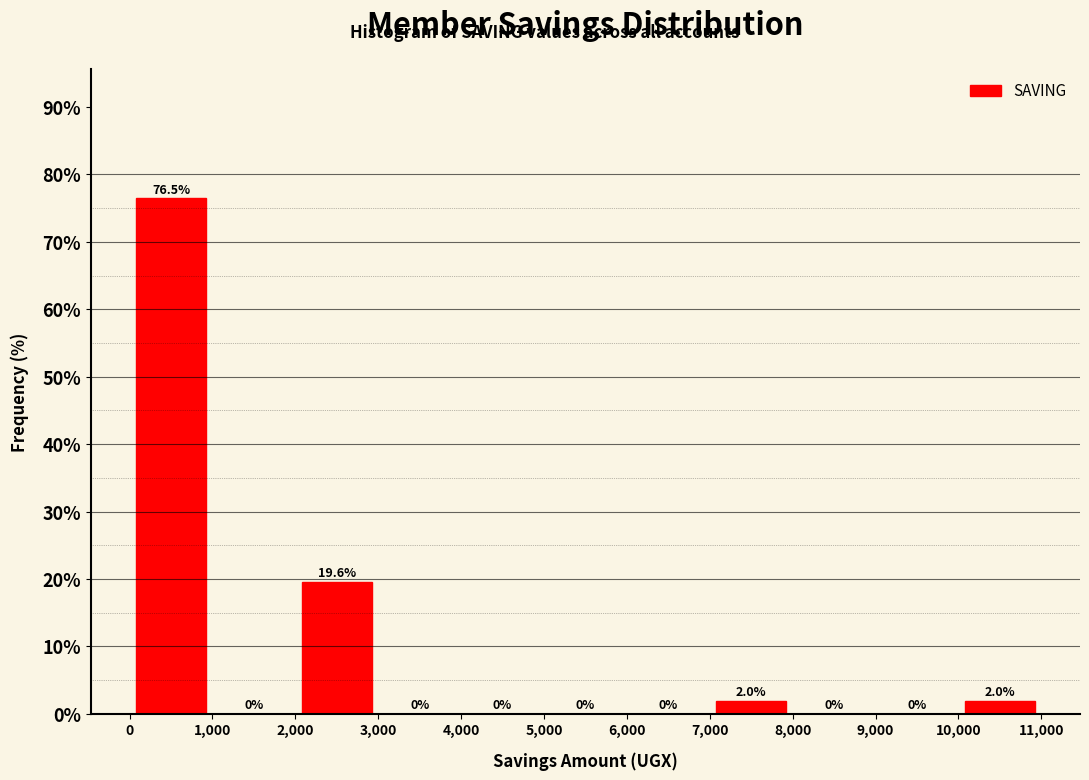

Over which range of the x-axis is the bar tallest?

0 to 1,000